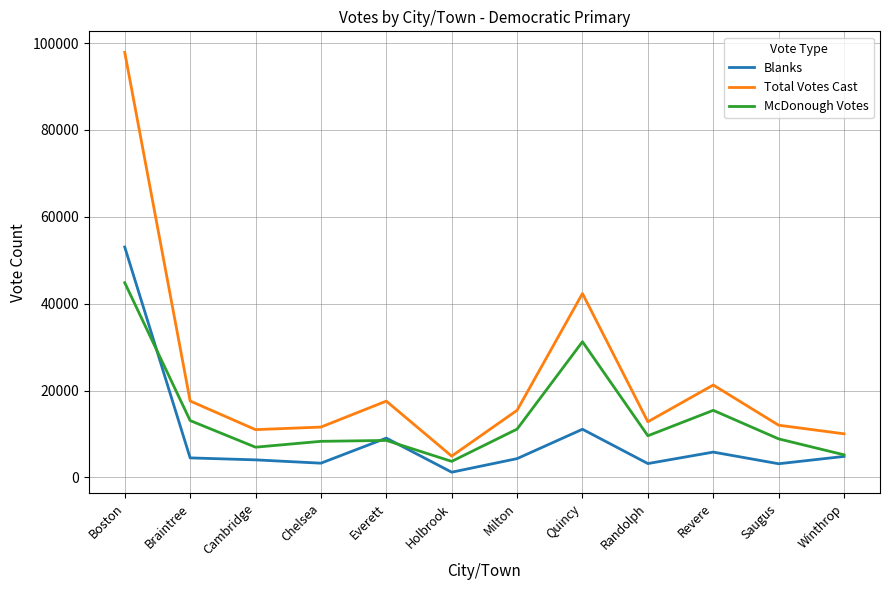

At how many categories does at least one series exceed 35825?

2